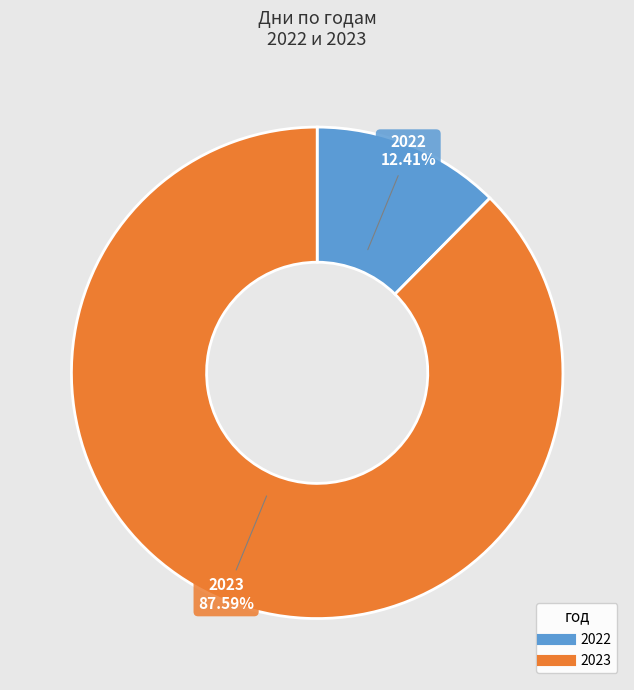

True or false: 2023 accounts for 88% of the total.

True